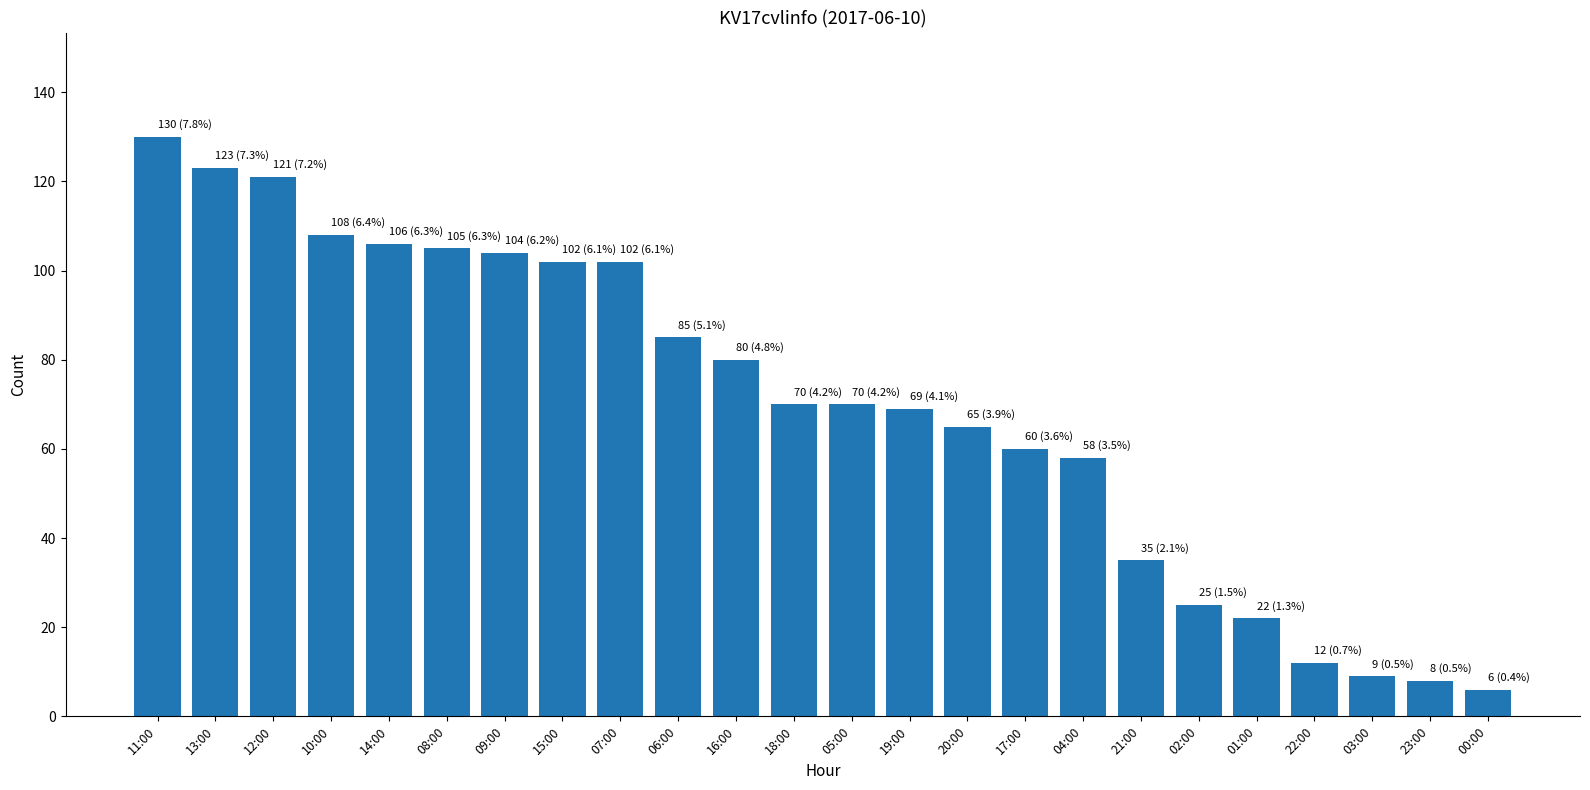

At which category does the chart reach its peak across all series?

11:00